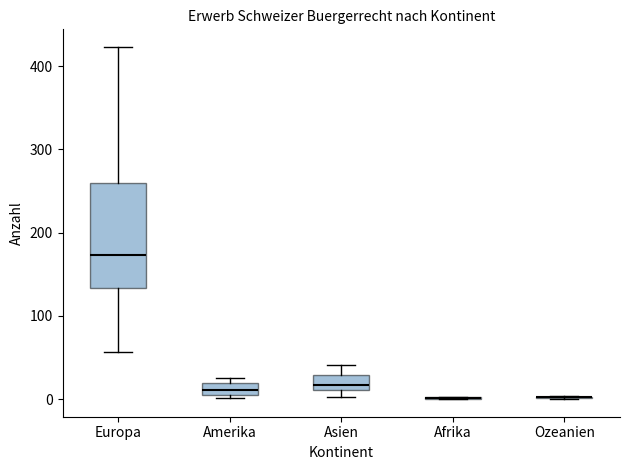

Comparing the boxes themselves (not the whiskers), which one is the tallest?

Europa